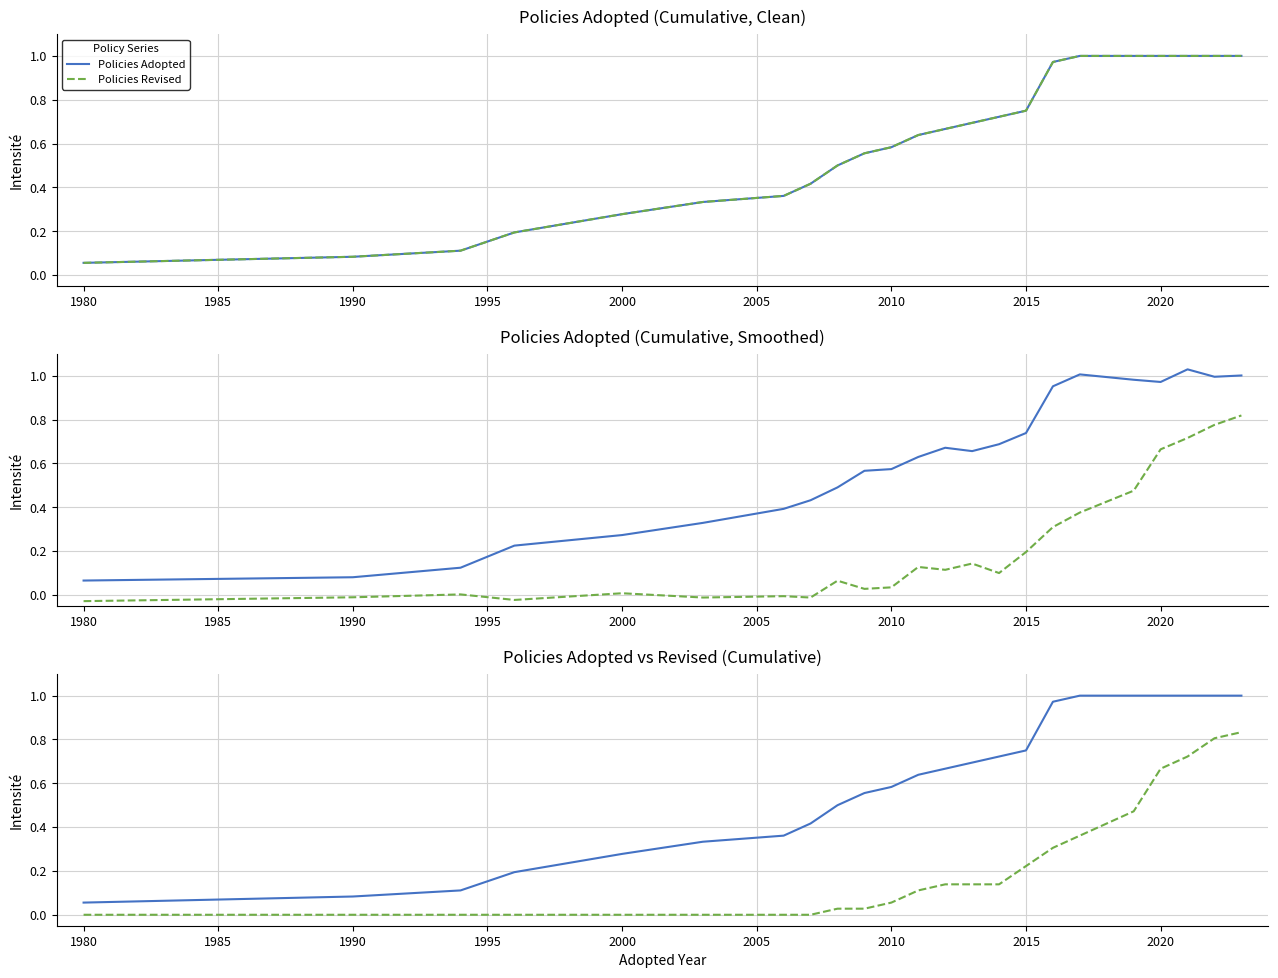

What is the difference between the second highest and minimum values in the Policies Revised series?

0.8